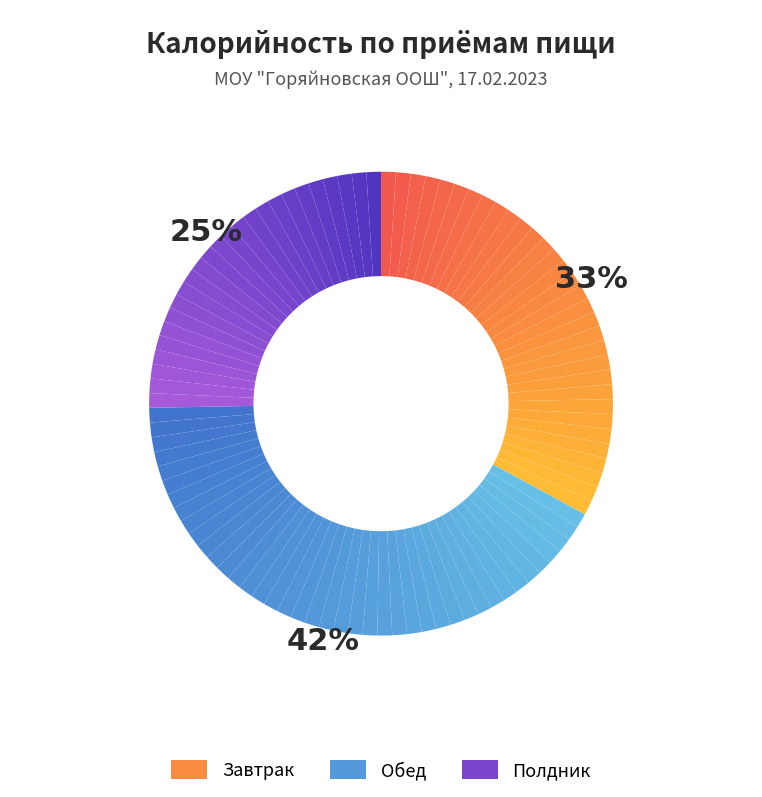

Which category has the biggest portion of the pie?

Обед